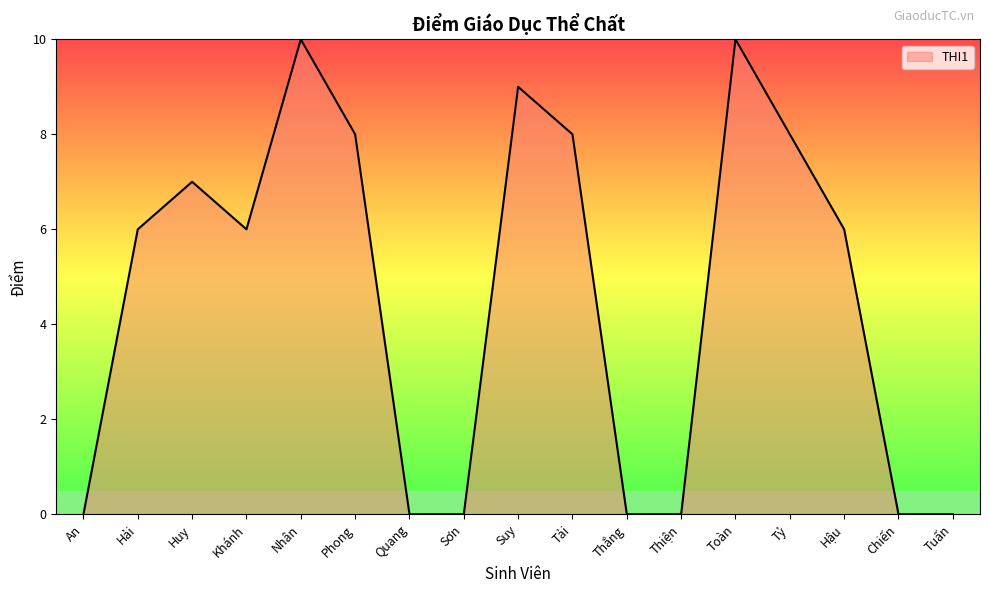

Reading left to right, extract all data points from this chart.

0	6	7	6	10	8	0	0	9	8	0	0	10	8	6	0	0